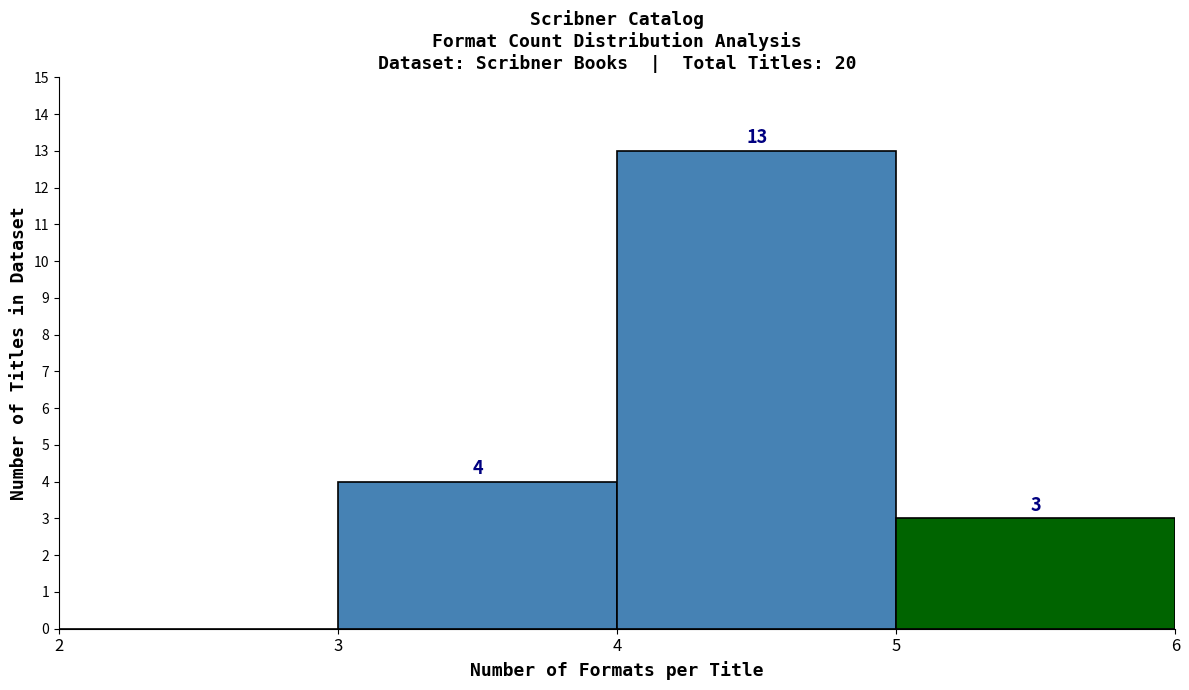

Which range on the x-axis has the tallest bar?

4 to 5